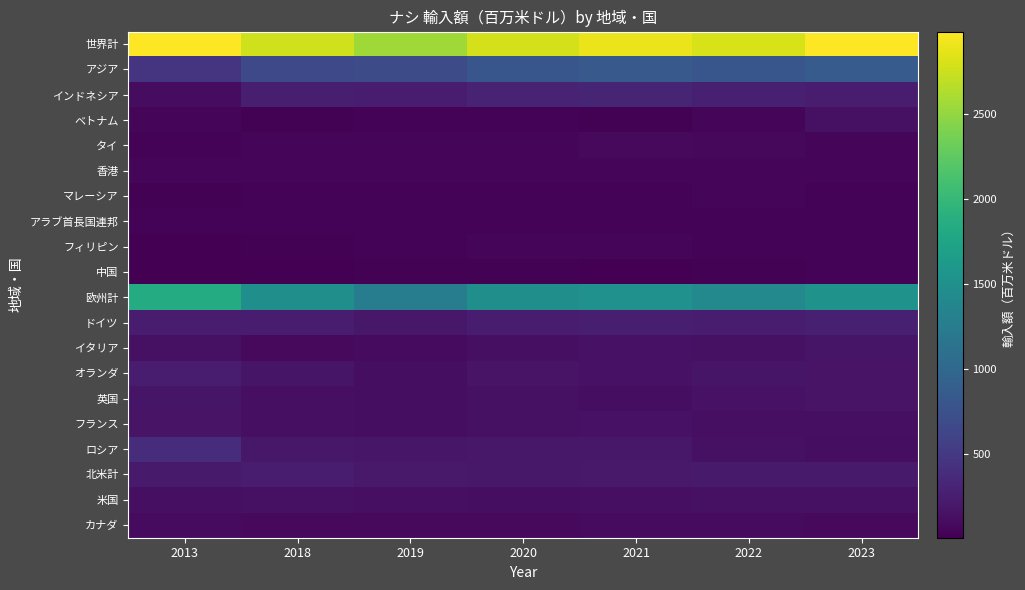

Reading left to right, transcribe all the data shown in this chart.

世界計: 2013=2986.0	2018=2775.1	2019=2560.2	2020=2794.0	2021=2893.3	2022=2810.0	2023=2977.3
アジア: 2013=463.8	2018=668.1	2019=685.8	2020=804.6	2021=834.2	2022=807.5	2023=865.0
インドネシア: 2013=109.2	2018=253.7	2019=236.3	2020=301.9	2021=317.3	2022=262.5	2023=246.3
ベトナム: 2013=55.3	2018=27.0	2019=30.4	2020=30.1	2021=25.6	2022=56.1	2023=134.6
タイ: 2013=38.6	2018=49.4	2019=46.2	2020=60.9	2021=78.6	2022=74.7	2023=57.9
香港: 2013=46.3	2018=47.3	2019=48.5	2020=51.7	2021=54.6	2022=50.9	2023=56.6
マレーシア: 2013=27.5	2018=37.0	2019=35.3	2020=39.0	2021=38.8	2022=42.7	2023=37.2
アラブ首長国連邦: 2013=40.3	2018=33.5	2019=31.8	2020=37.5	2021=31.9	2022=35.0	2023=36.0
フィリピン: 2013=9.2	2018=25.9	2019=39.0	2020=49.0	2021=51.3	2022=32.7	2023=34.4
中国: 2013=6.0	2018=12.7	2019=21.1	2020=18.2	2021=17.4	2022=26.7	2023=33.5
欧州計: 2013=1840.0	2018=1487.5	2019=1262.5	2020=1488.5	2021=1515.7	2022=1408.2	2023=1538.9
ドイツ: 2013=239.7	2018=238.2	2019=199.1	2020=239.5	2021=252.4	2022=246.8	2023=270.6
イタリア: 2013=135.0	2018=84.2	2019=91.2	2020=123.5	2021=150.3	2022=136.0	2023=169.2
オランダ: 2013=241.0	2018=171.0	2019=117.7	2020=163.1	2021=148.4	2022=176.9	2023=161.6
英国: 2013=172.1	2018=125.4	2019=115.6	2020=140.7	2021=119.2	2022=146.5	2023=158.4
フランス: 2013=168.3	2018=128.9	2019=112.2	2020=138.3	2021=155.6	2022=127.6	2023=133.2
ロシア: 2013=387.0	2018=201.8	2019=186.4	2020=195.2	2021=194.1	2022=140.6	2023=116.1
北米計: 2013=222.8	2018=228.3	2019=212.0	2020=201.8	2021=214.6	2022=225.1	2023=224.6
米国: 2013=127.1	2018=145.4	2019=131.1	2020=119.5	2021=123.3	2022=137.1	2023=138.6
カナダ: 2013=95.7	2018=82.9	2019=80.9	2020=82.3	2021=91.3	2022=88.1	2023=86.0